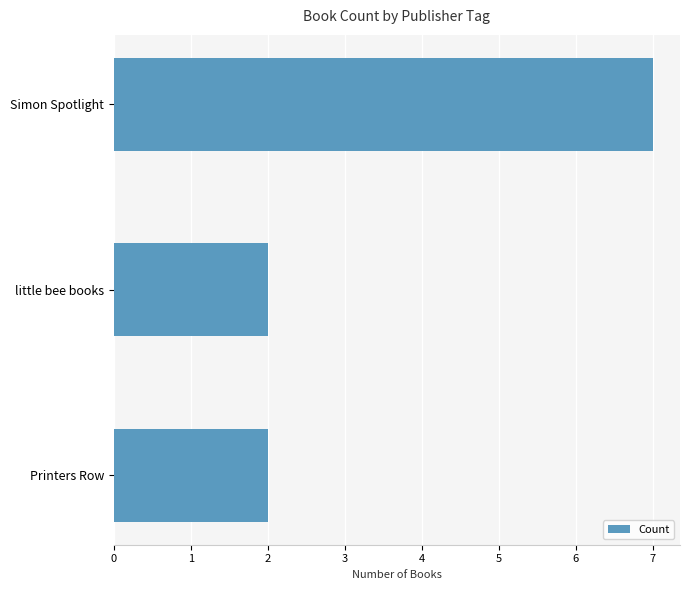

What is the label of the 3rd bar from the bottom?

Simon Spotlight